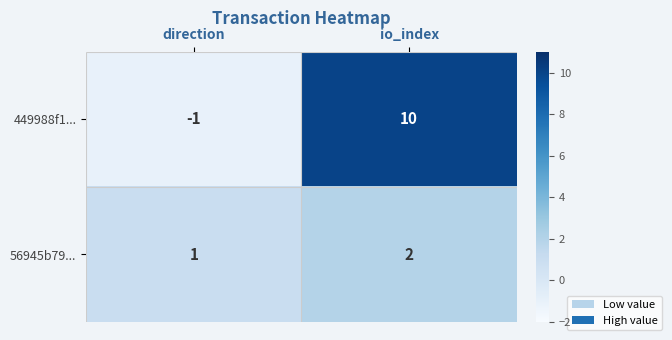

How many 449988f1... values are between -1 and 10?

2